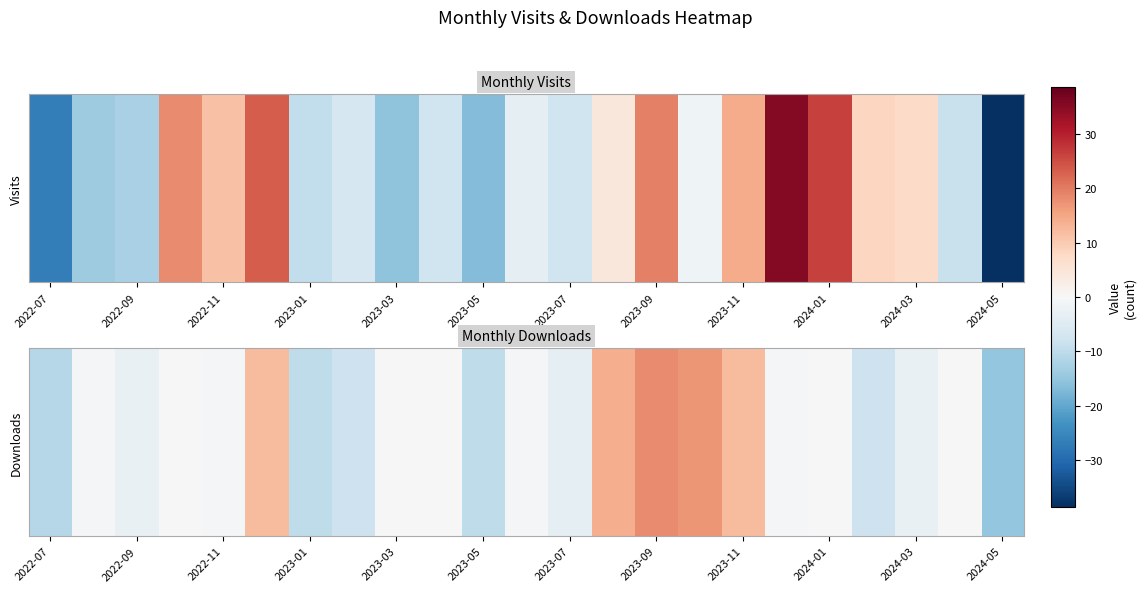

True or false: the data shows 0.2 at 2024-01.

False